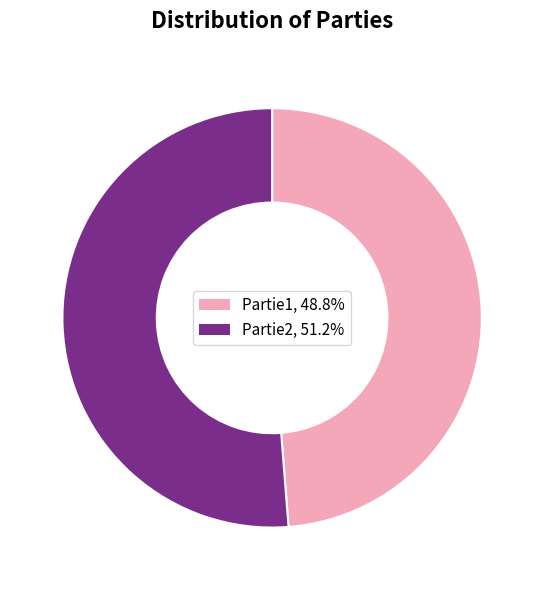

Which slice represents more than half of the pie?

Partie2